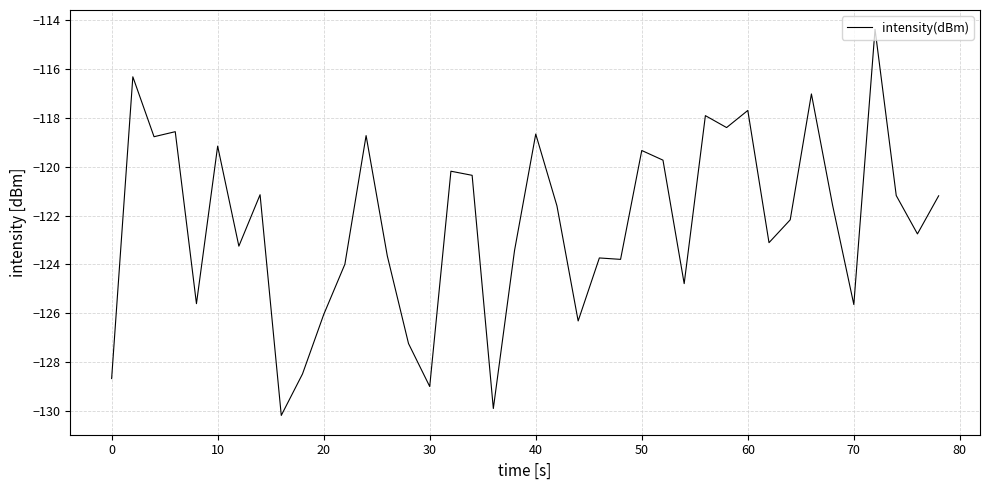

What is the difference between the maximum and minimum values?

15.8